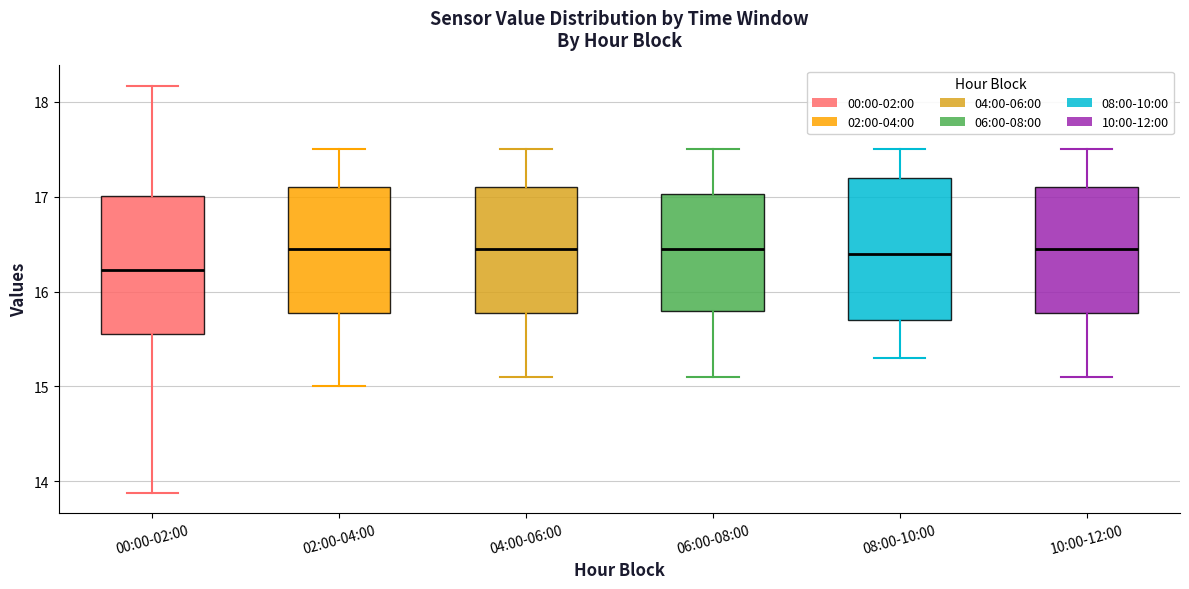

Reading left to right, read every box against the y-axis: the position of its median line, the range the box covers, and the ends of its whiskers. The values are not printed on the chart, so give them approximately, as read against the axis.

00:00-02:00: median 16.2, box 15.6 to 17.0, whiskers 13.9 to 18.2
02:00-04:00: median 16.5, box 15.8 to 17.1, whiskers 15.0 to 17.5
04:00-06:00: median 16.5, box 15.8 to 17.1, whiskers 15.1 to 17.5
06:00-08:00: median 16.5, box 15.8 to 17.0, whiskers 15.1 to 17.5
08:00-10:00: median 16.4, box 15.7 to 17.2, whiskers 15.3 to 17.5
10:00-12:00: median 16.5, box 15.8 to 17.1, whiskers 15.1 to 17.5